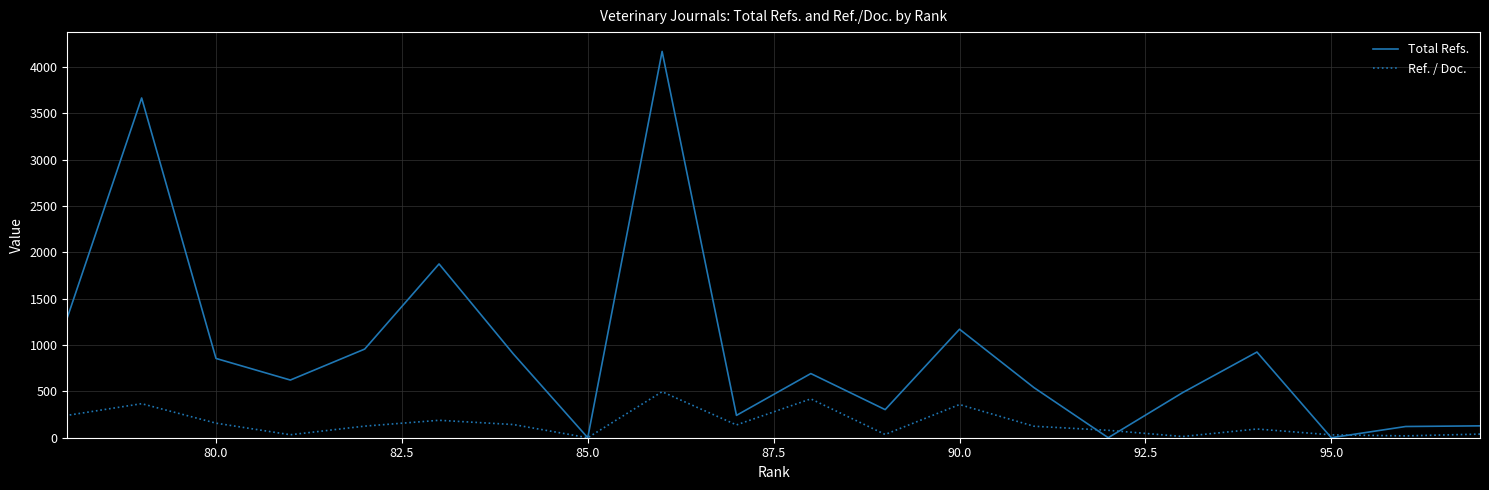

Which series has the largest total across all categories?

Total Refs.